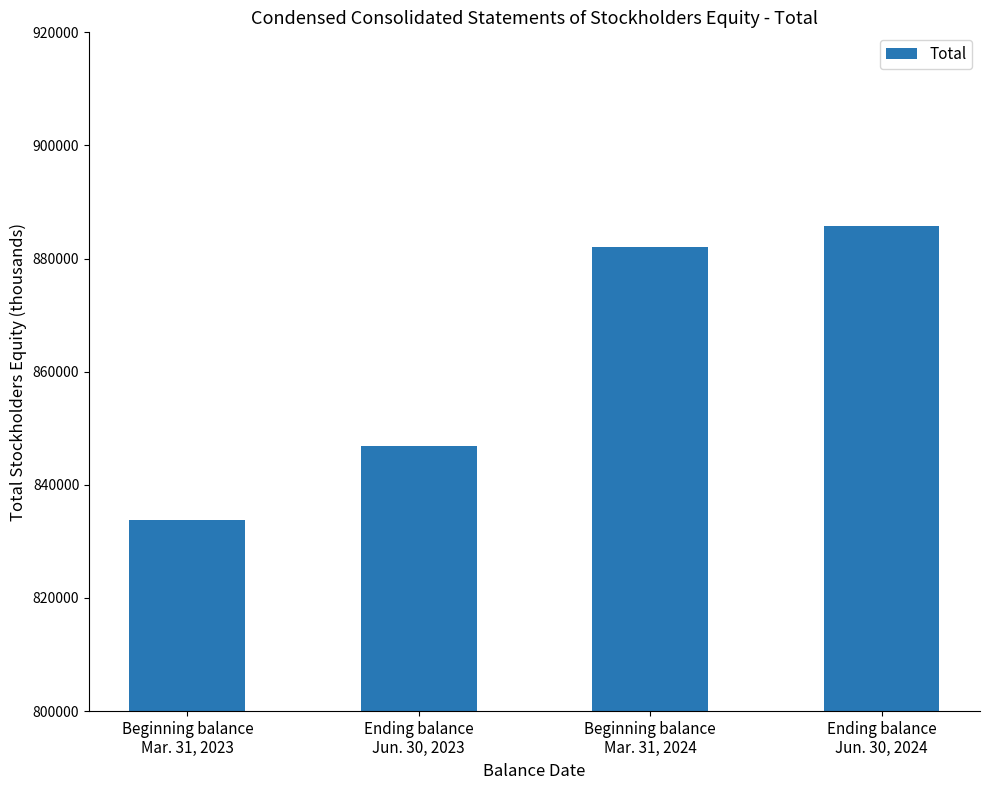

Reading left to right, extract all data points from this chart.

833797	846957	882063	885806